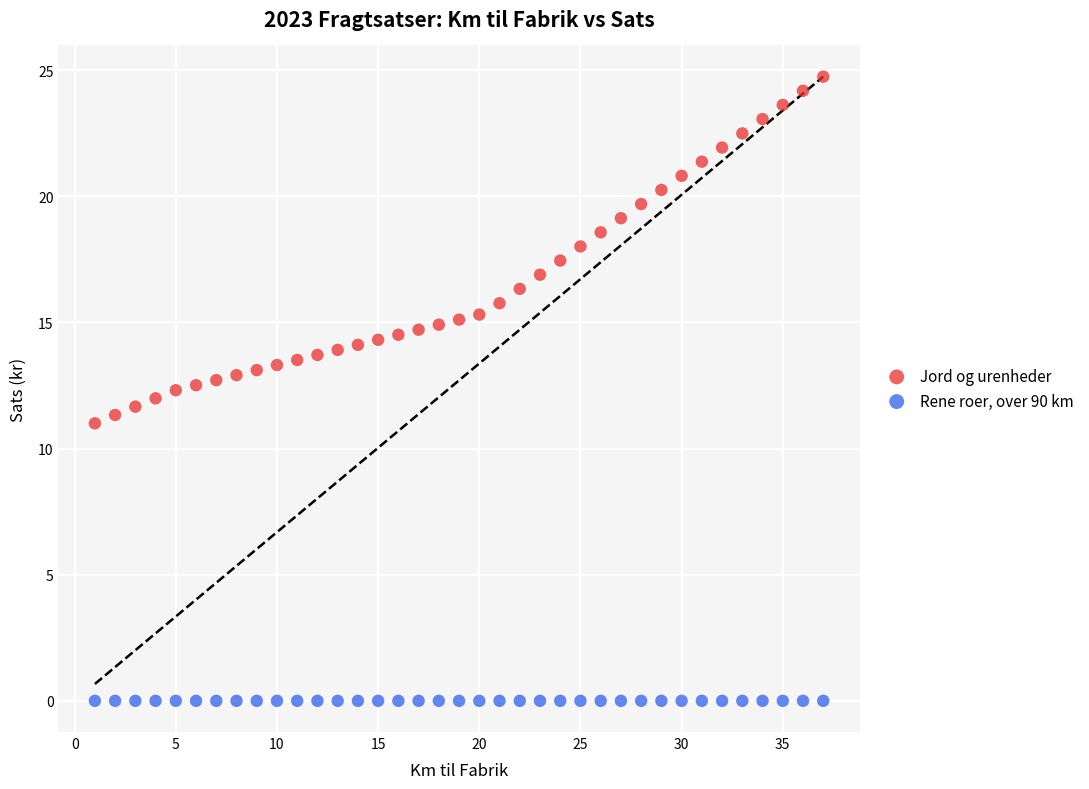

Which series reaches the maximum Y coordinate?

Jord og urenheder